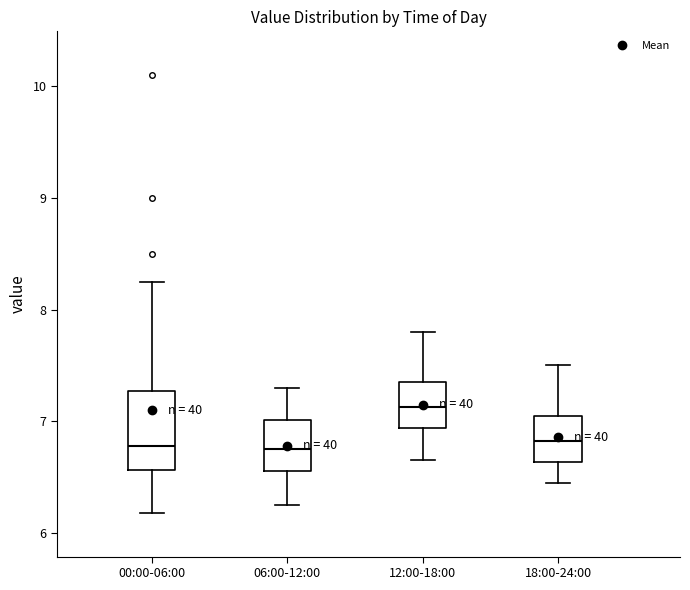

Reading left to right, read every box against the y-axis: the position of its median line, the range the box covers, and the ends of its whiskers. The values are not printed on the chart, so give them approximately, as read against the axis.

00:00-06:00: median 6.8, box 6.6 to 7.3, whiskers 6.2 to 8.3
06:00-12:00: median 6.8, box 6.6 to 7.0, whiskers 6.3 to 7.3
12:00-18:00: median 7.1, box 6.9 to 7.4, whiskers 6.7 to 7.8
18:00-24:00: median 6.8, box 6.6 to 7.1, whiskers 6.5 to 7.5